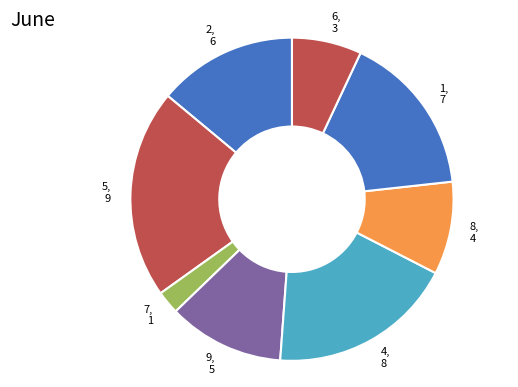

Between 7 and 9, which is larger?

9